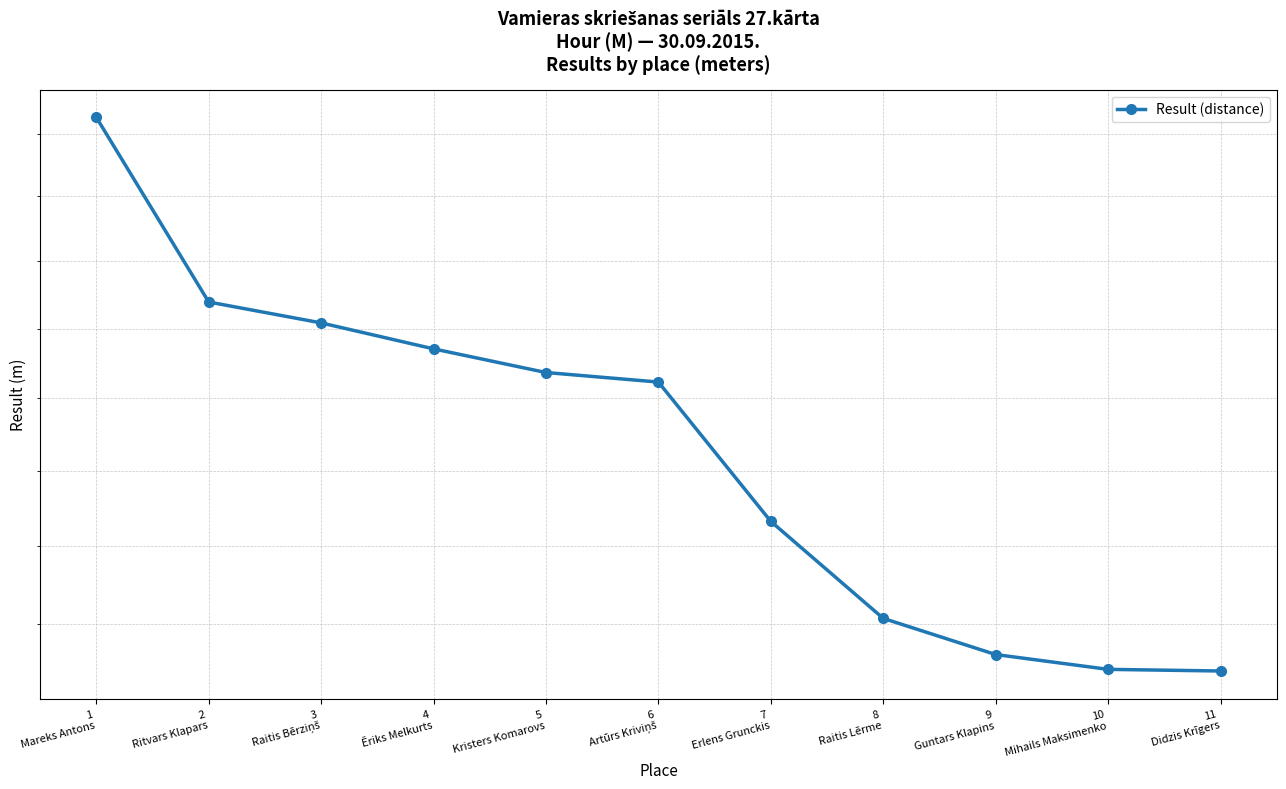

What is the change in value from 5
Kristers Komarovs to 8
Raitis Lērme?

-1648